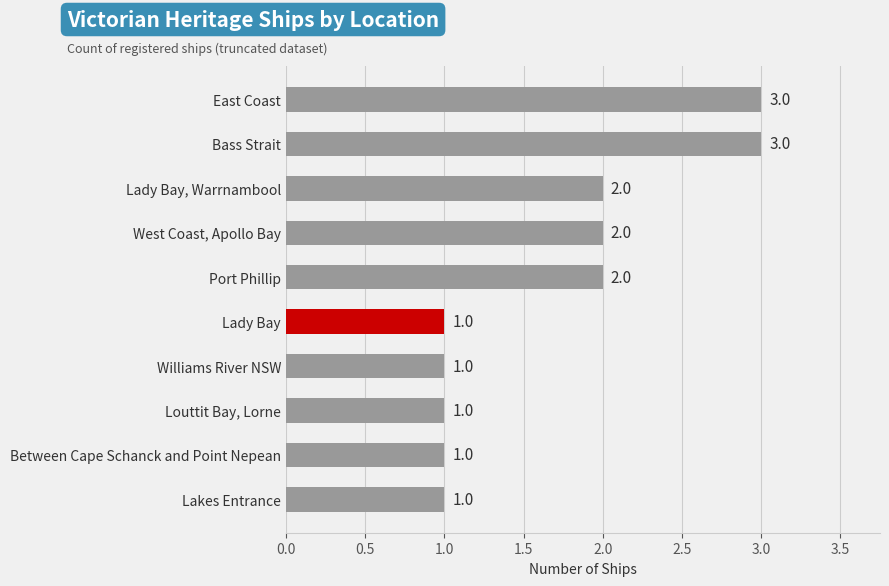

Is it true that the value at Lady Bay, Warrnambool is 1?

False